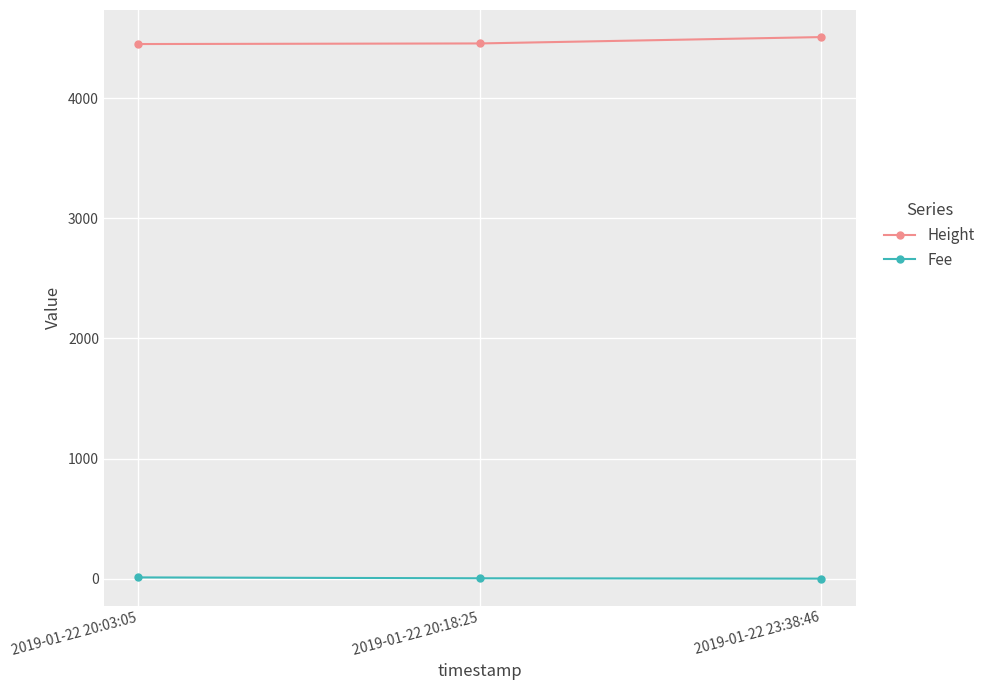

How many data points in Height are less than 4456?

1